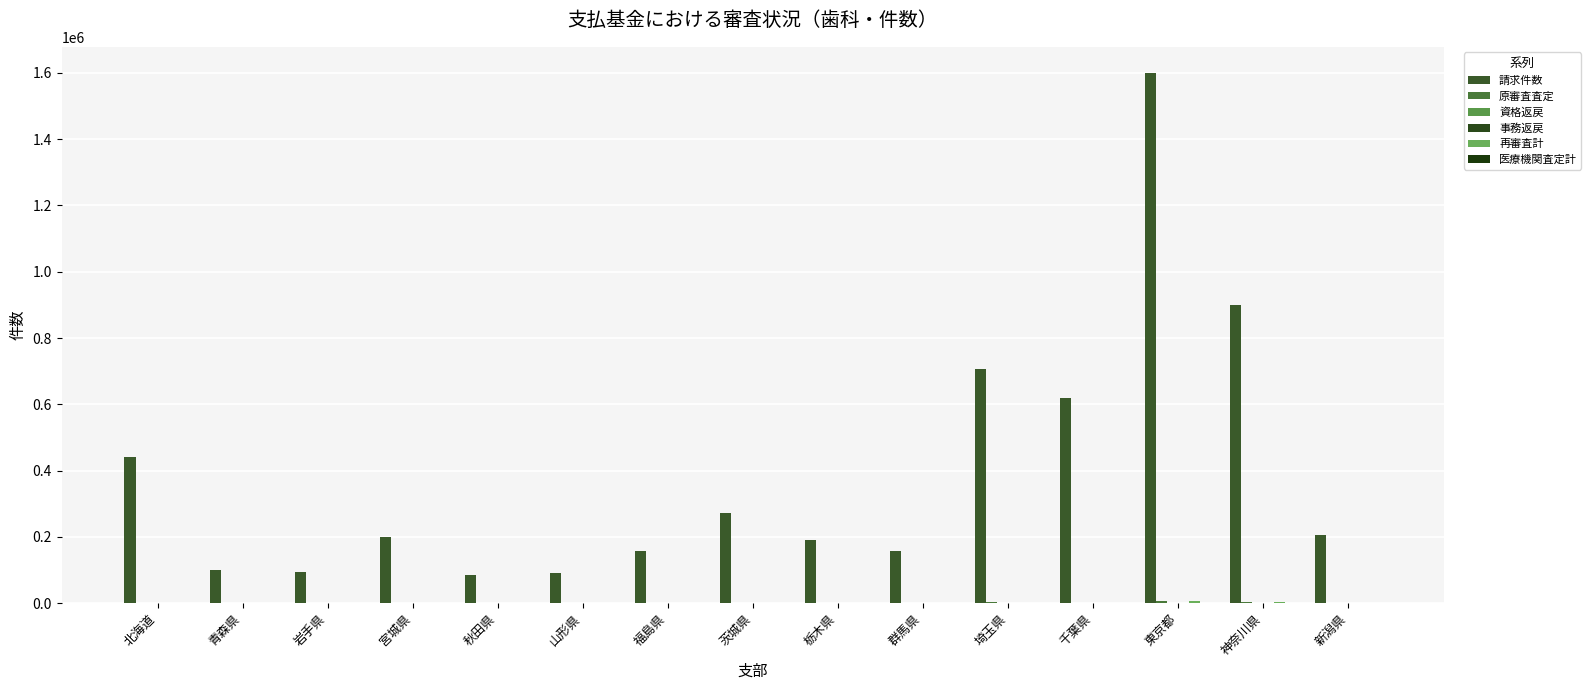

Which category has the lowest value in the 原審査査定 series?

岩手県